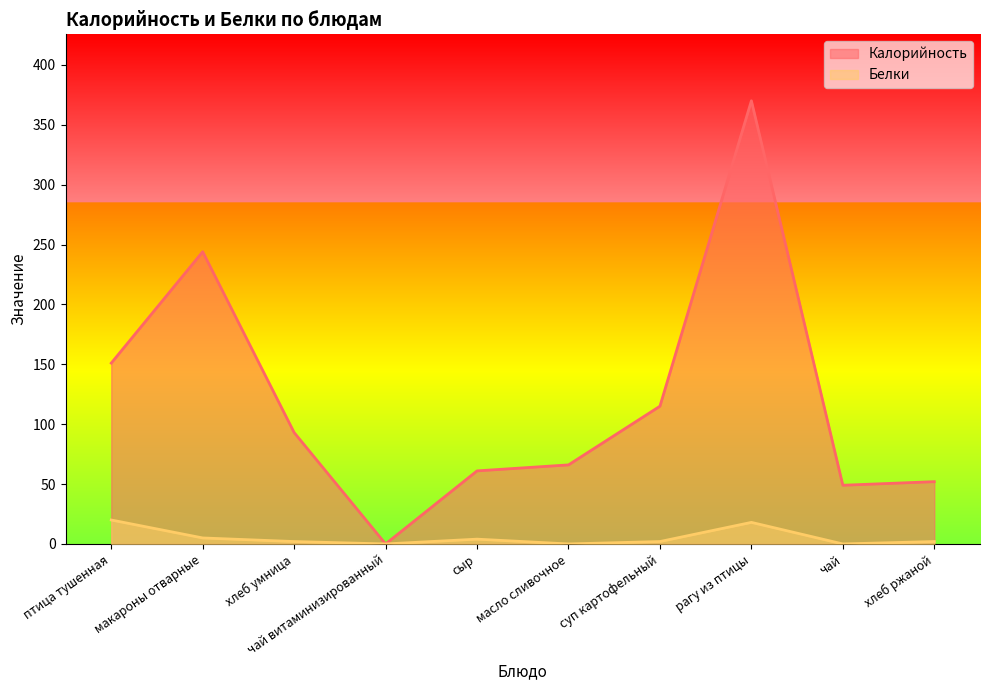

The value of Белки at чай is 0. True or false?

True